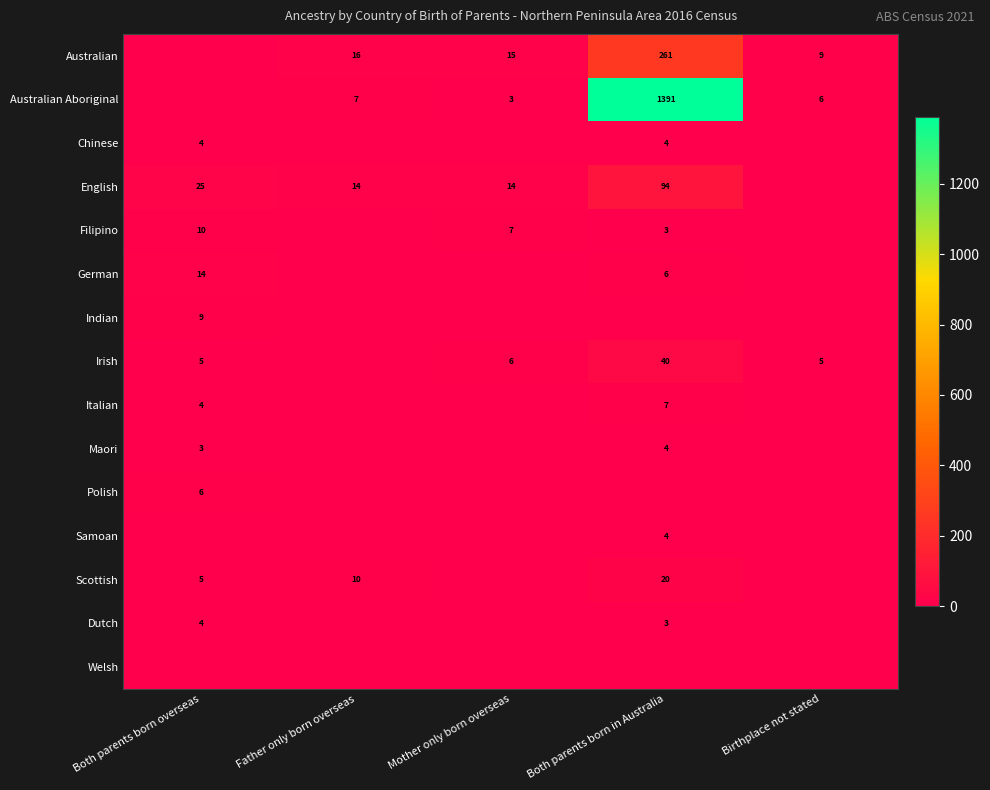

Is it true that Irish equals 5 at Birthplace not stated?

True